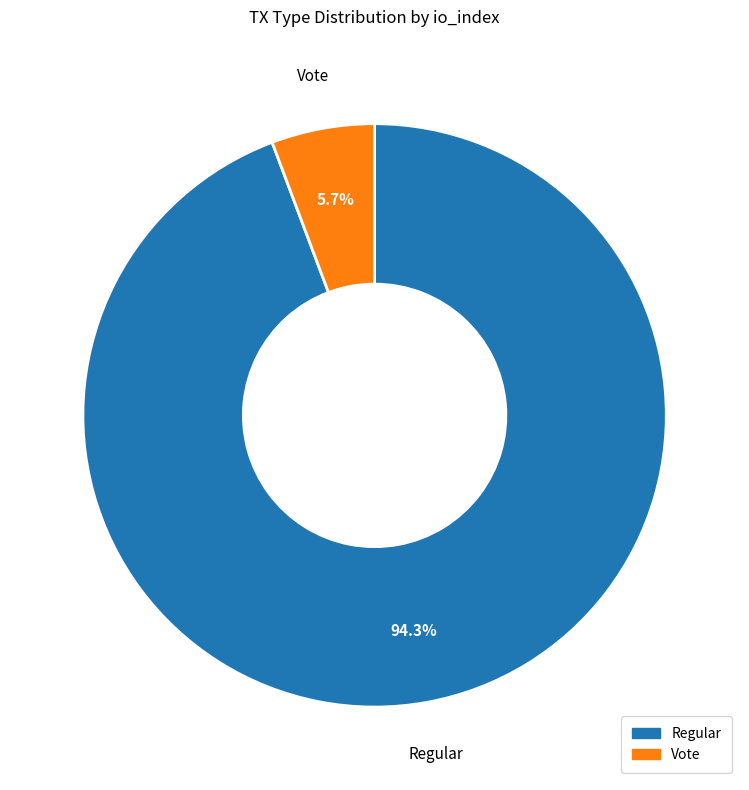

To the nearest percent, what is the difference between the largest and smallest slice percentages?

89%